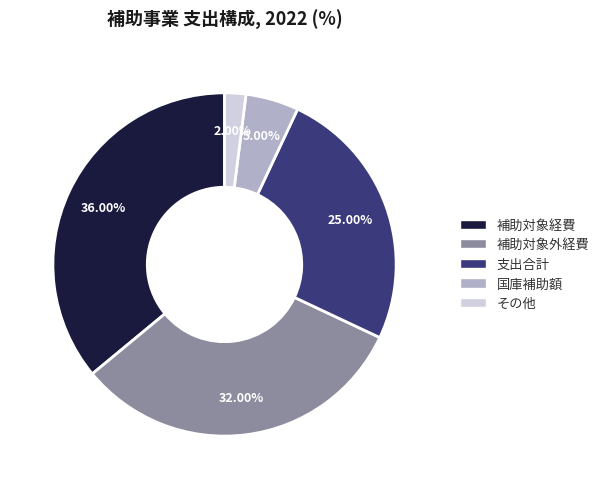

What is the smallest slice in the pie chart?

その他